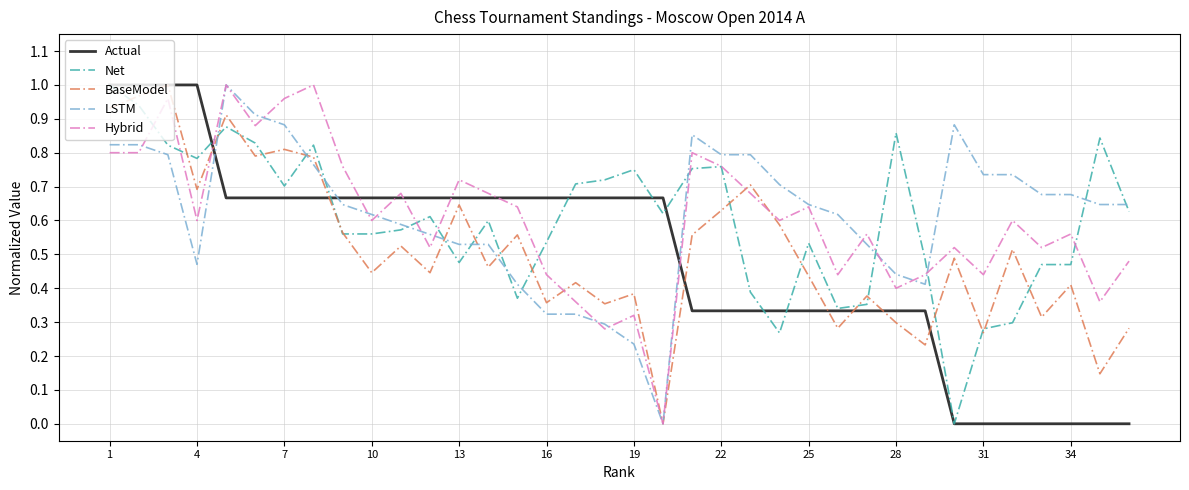

Is this an area chart (filled region under the line)?

No